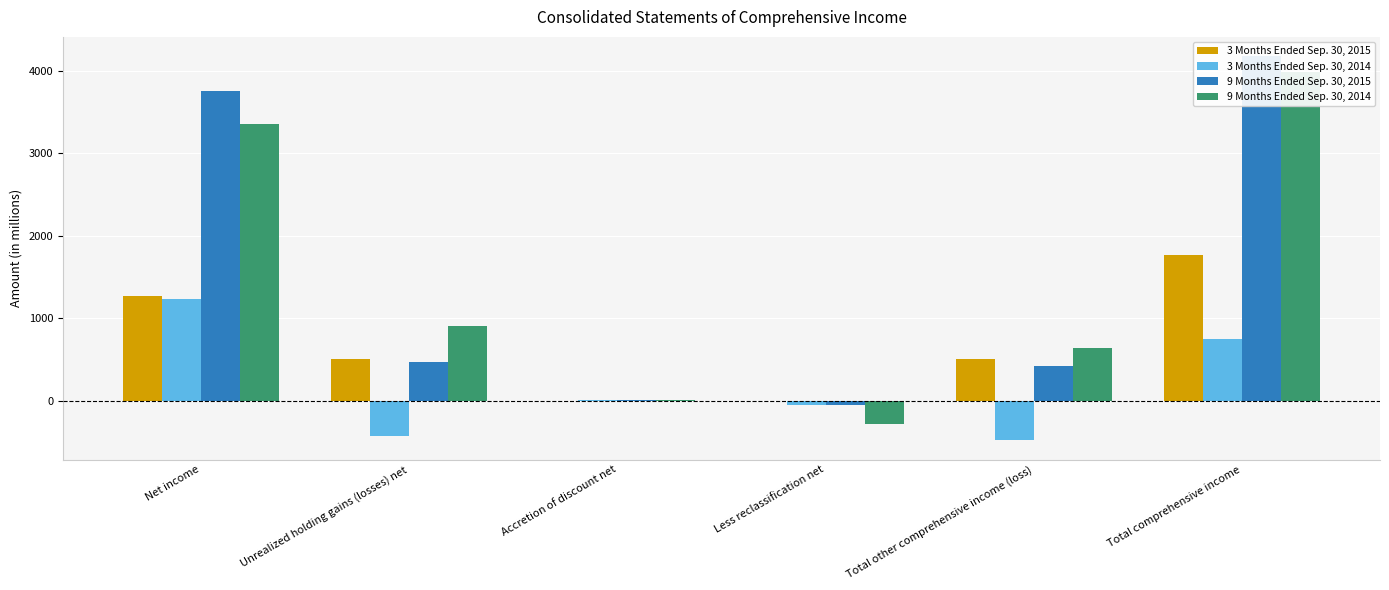

How many bars are there in total?

24